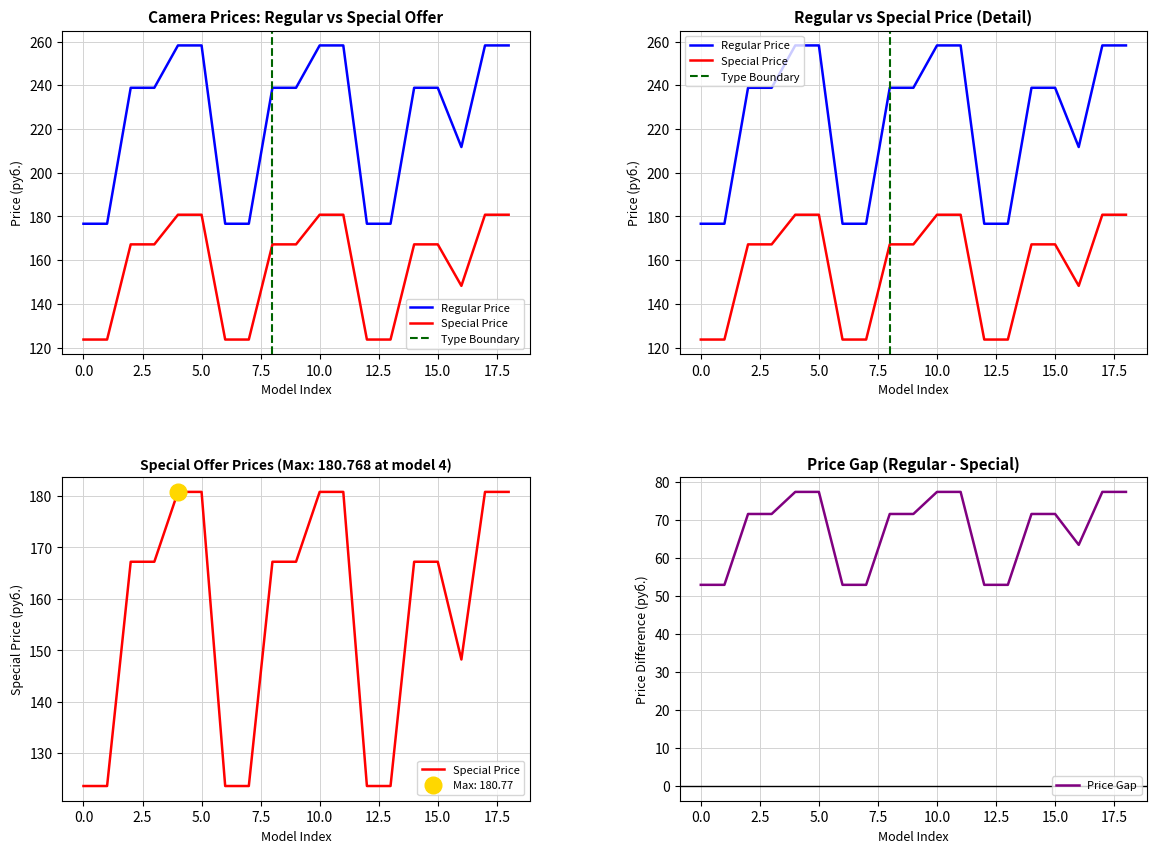

Does the chart display data point markers on the line(s)?

No